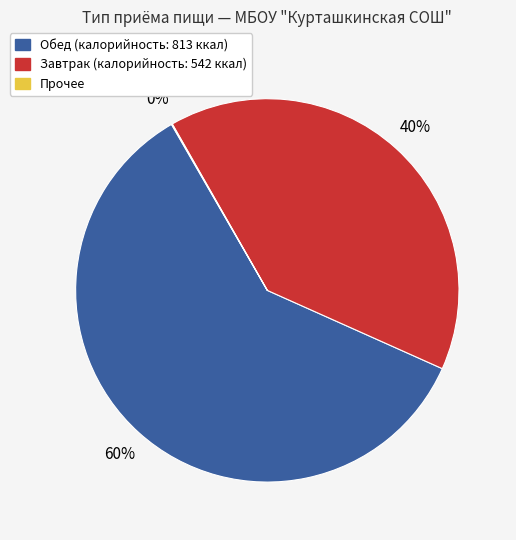

To the nearest percent, what is the difference between the largest and smallest slice percentages?

60%